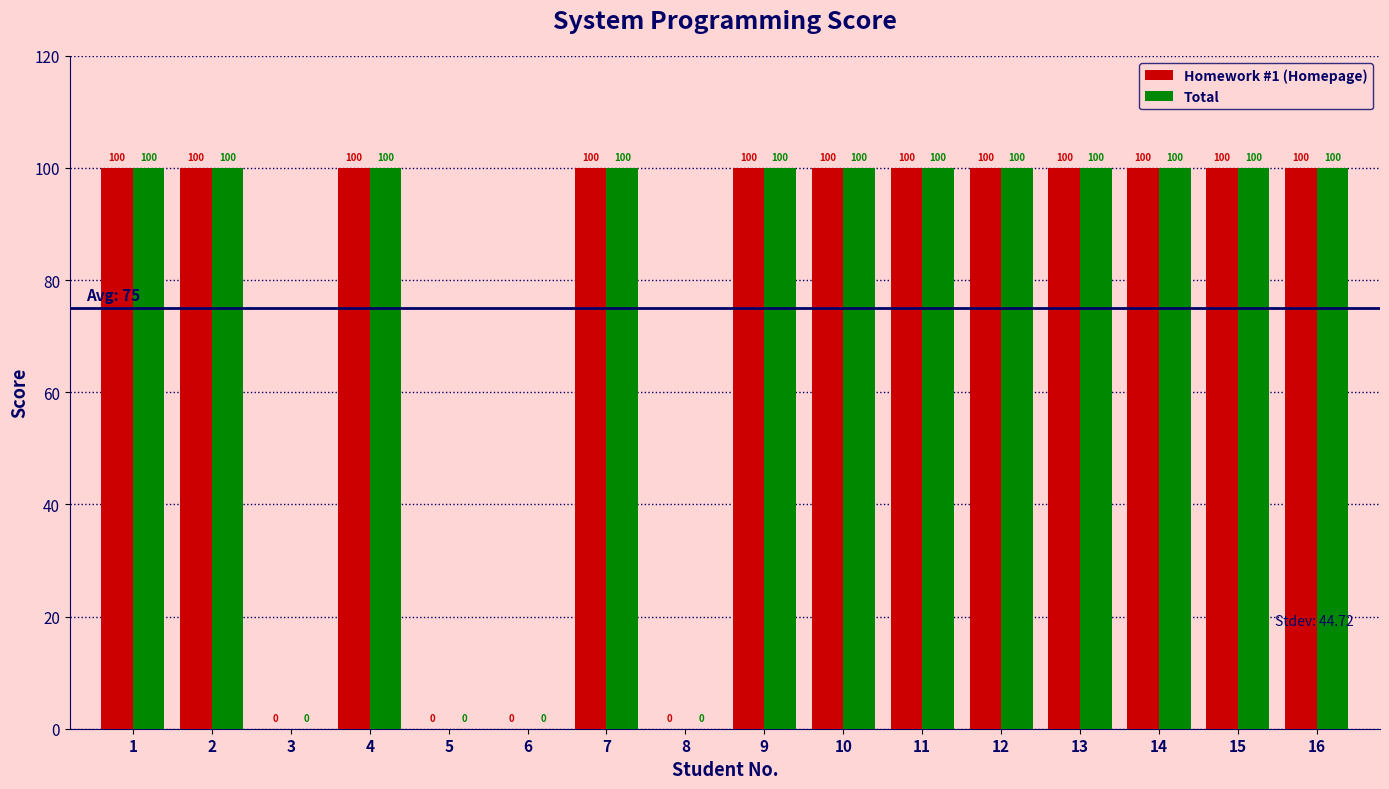

Is the value of Homework #1 (Homepage) at 3 greater than the value of Total at 10?

No